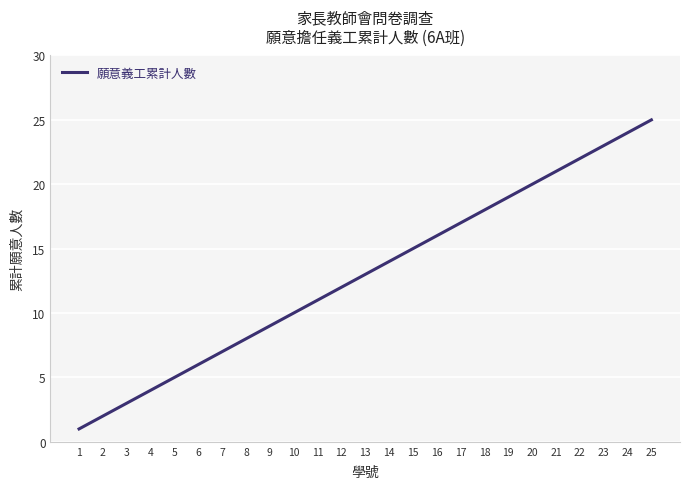

Rank the categories by value from lowest to highest.

1, 2, 3, 4, 5, 6, 7, 8, 9, 10, 11, 12, 13, 14, 15, 16, 17, 18, 19, 20, 21, 22, 23, 24, 25